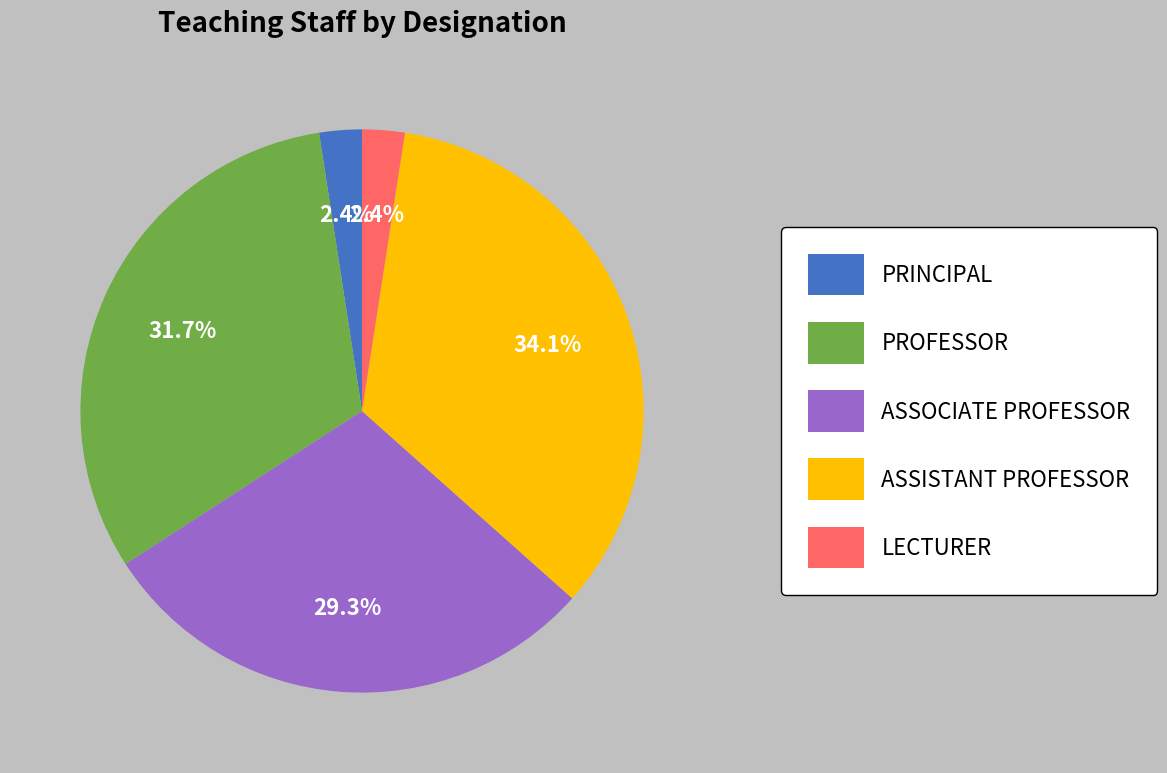

To the nearest percent, what is the combined percentage of PROFESSOR and PRINCIPAL?

34%